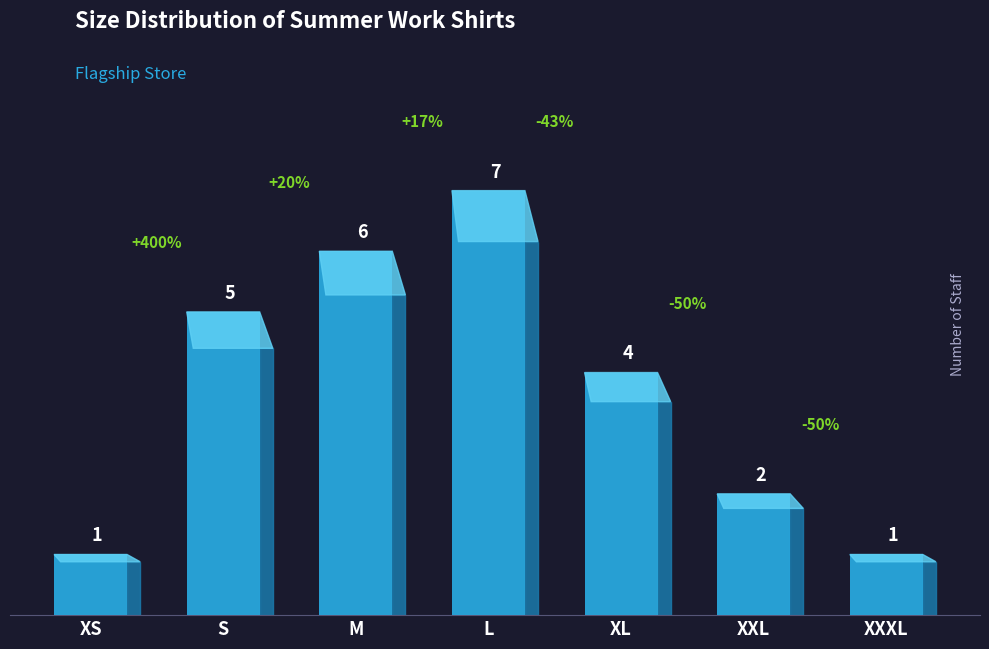

Reading left to right, what are all the values shown in this chart?

1	5	6	7	4	2	1